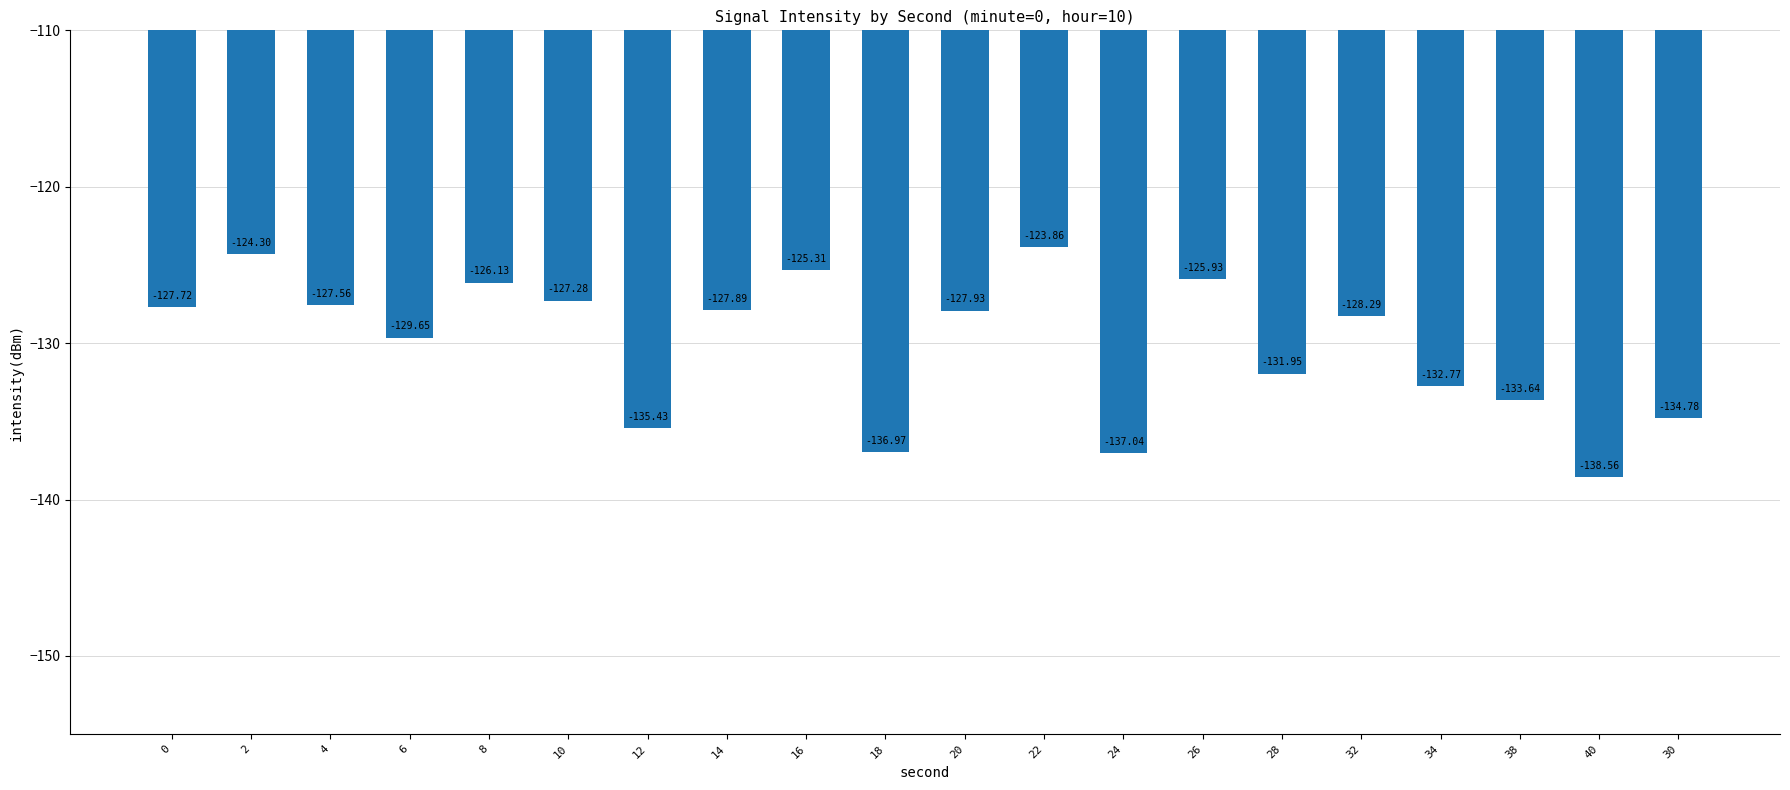

True or false: the data shows -125.9 at 26.

True